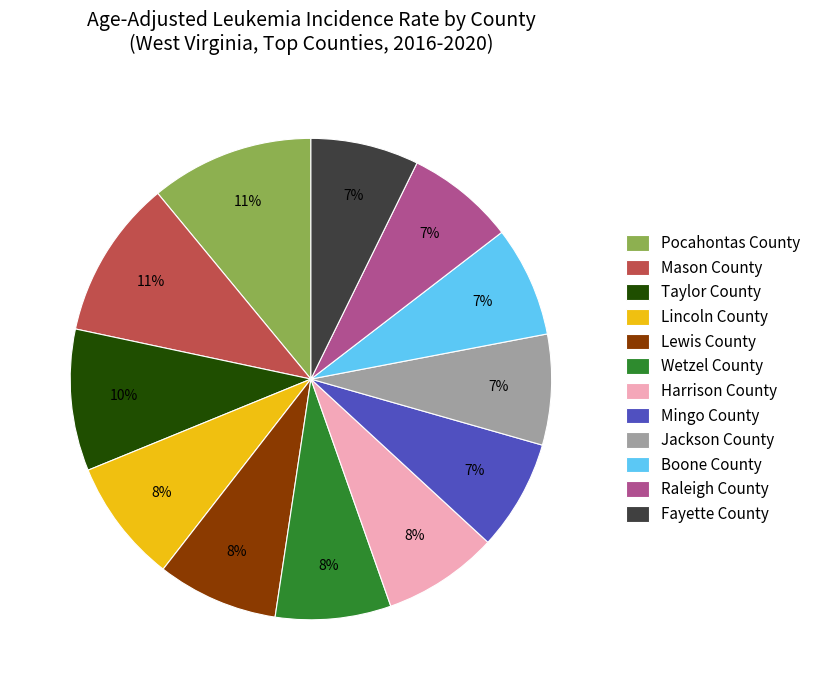

How many segments does this pie chart have?

12